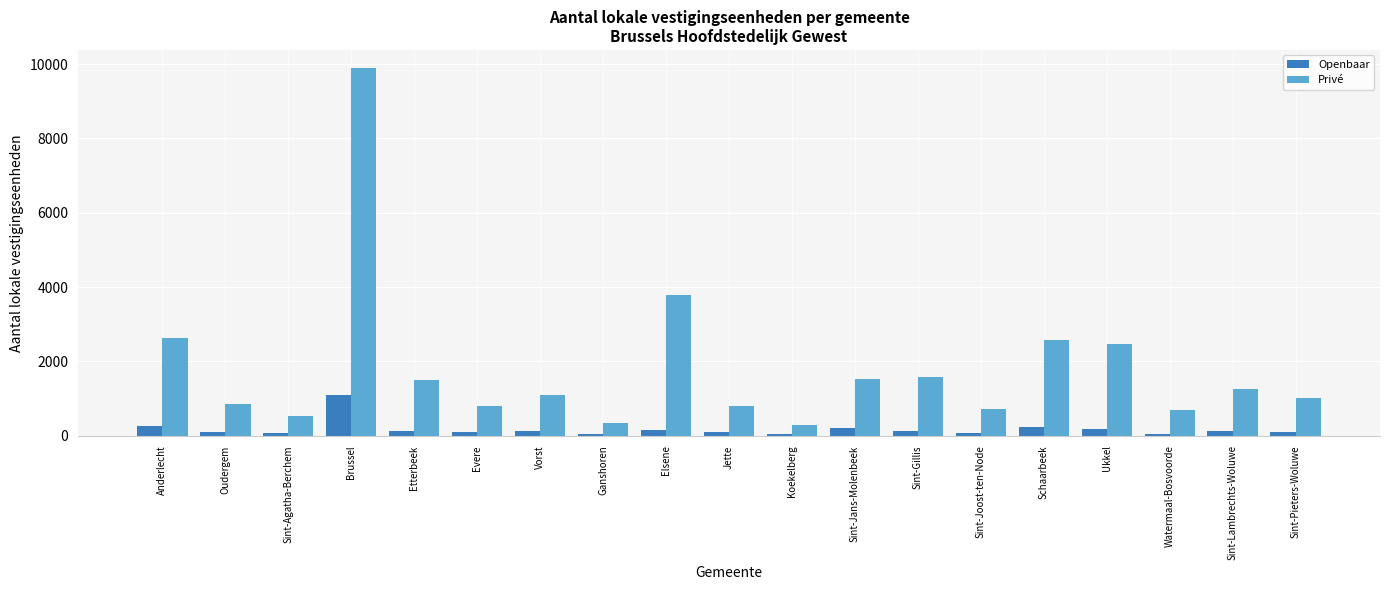

Rank the series by their maximum value, from highest to lowest.

Privé, Openbaar